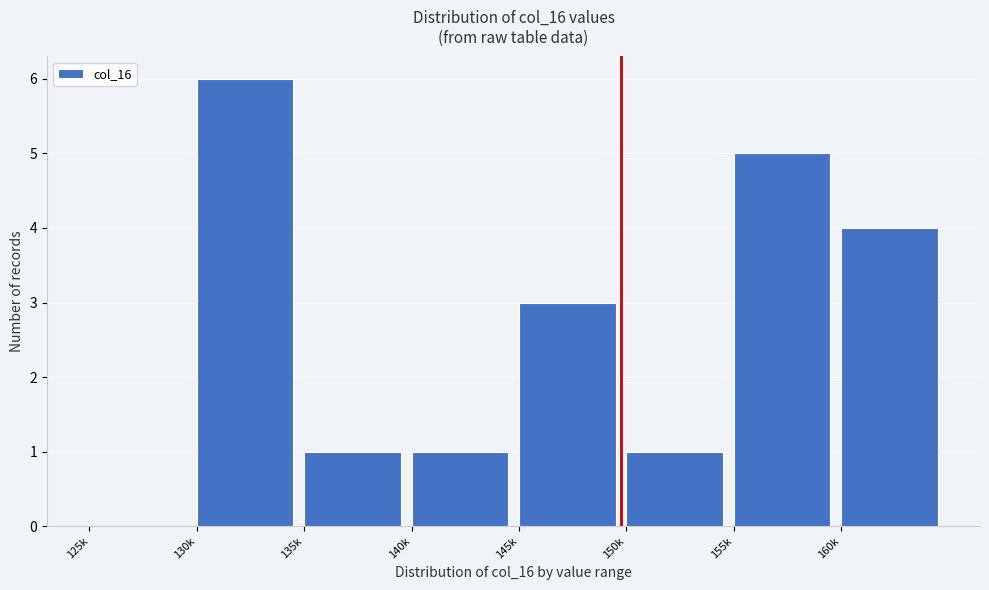

Reading left to right, extract all data points from this chart.

125k=0	130k=6	135k=1	140k=1	145k=3	150k=1	155k=5	160k=4